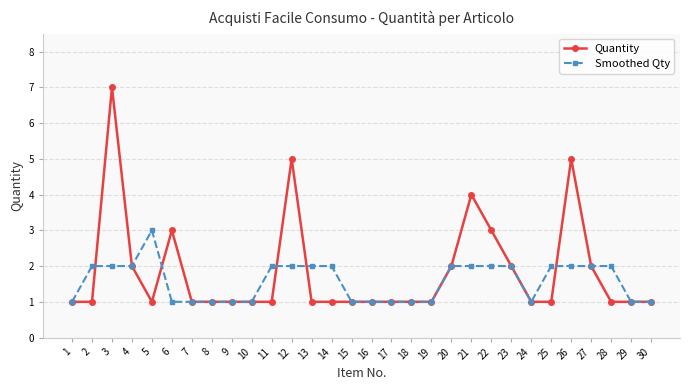

True or false: Quantity and Smoothed Qty cross at least once.

True